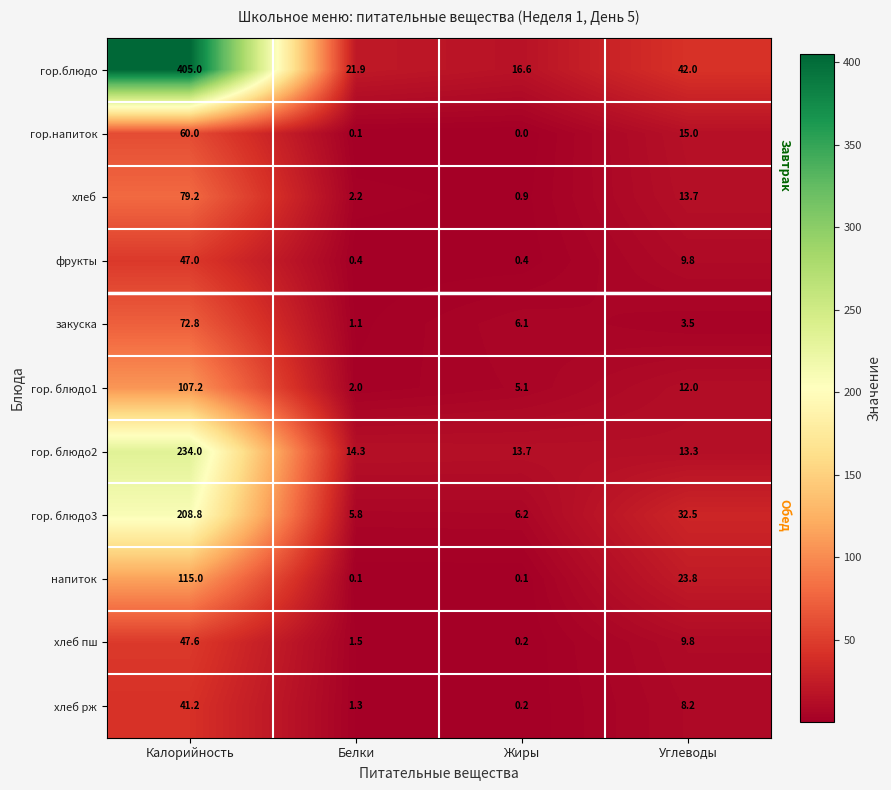

How many data points in хлеб рж are less than 8?

2